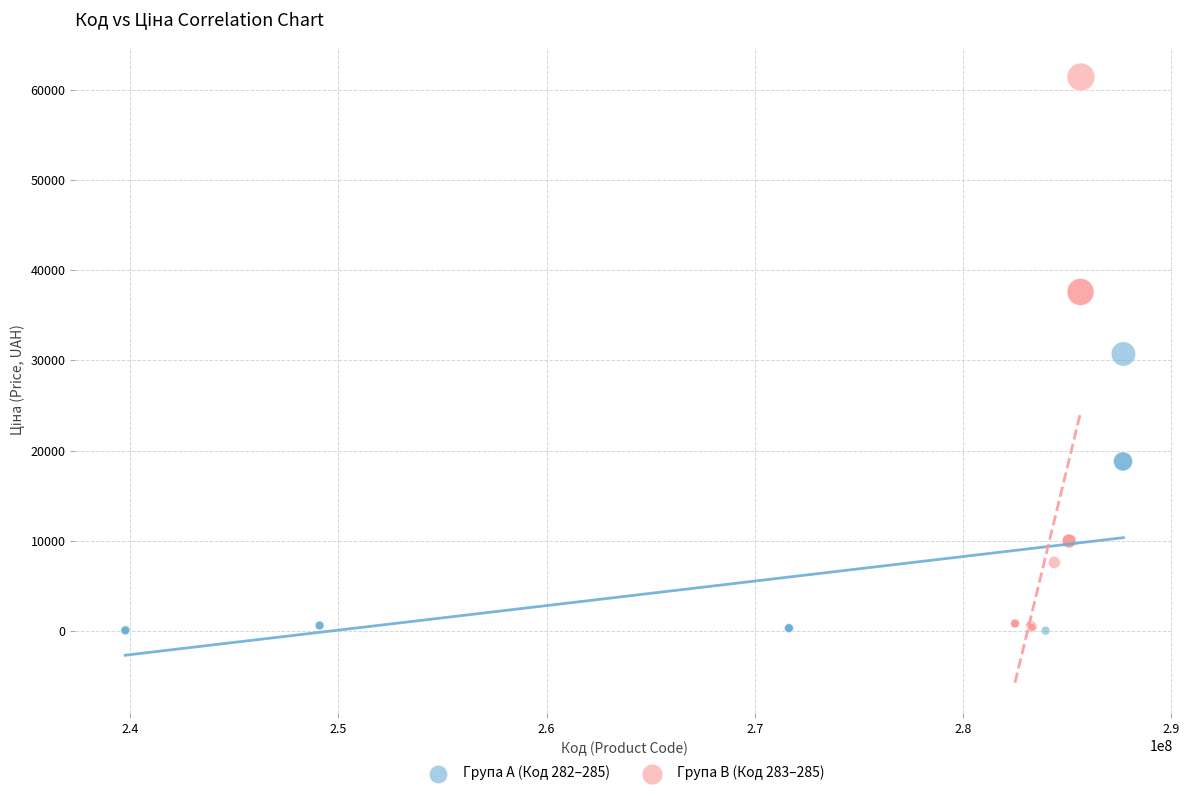

Which series reaches the maximum Y coordinate?

Група B (Код 283–285)